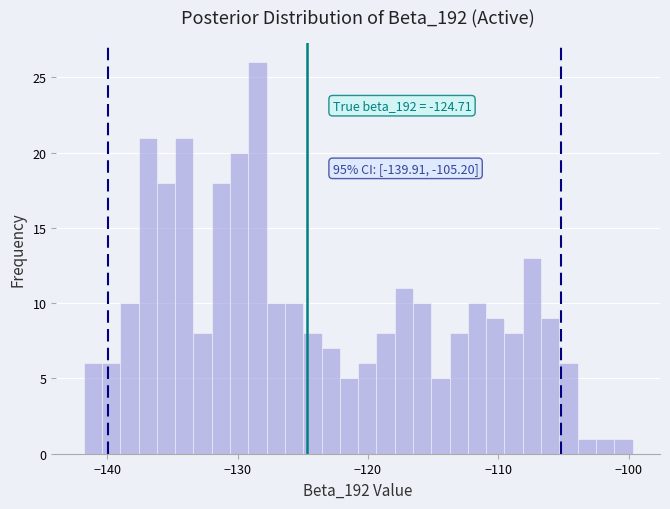

Read against the x-axis, roughly where is the centre of the tallest bar?

-128